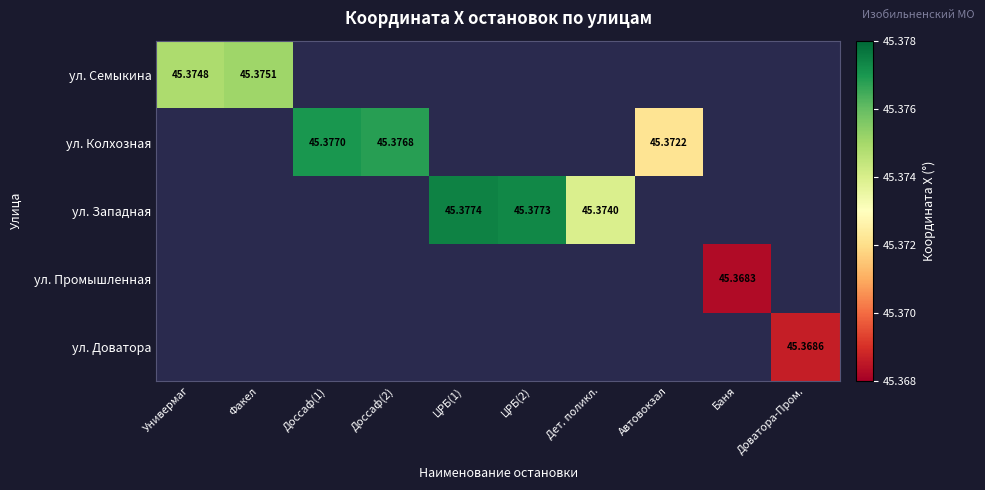

How many distinct data groups are displayed?

5